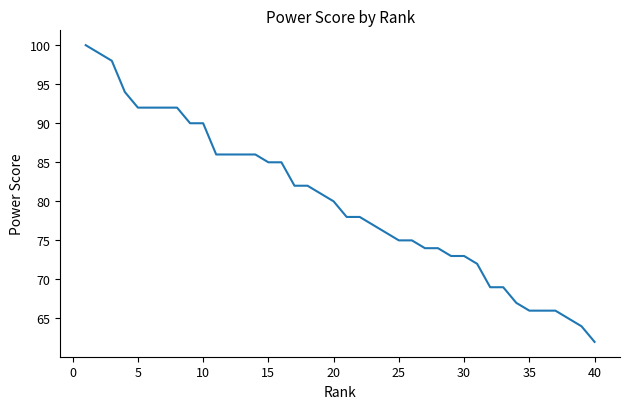

What is the difference between the maximum and minimum values?

38